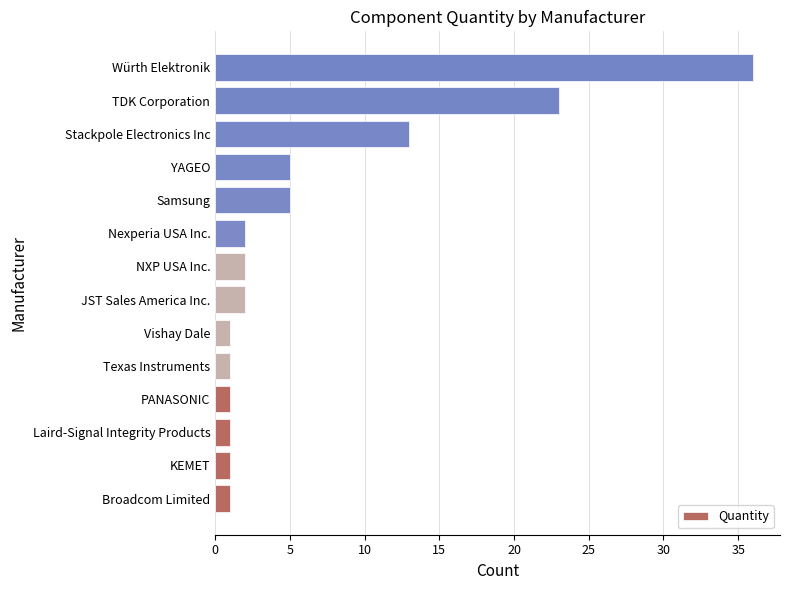

What is the smallest value displayed?

1